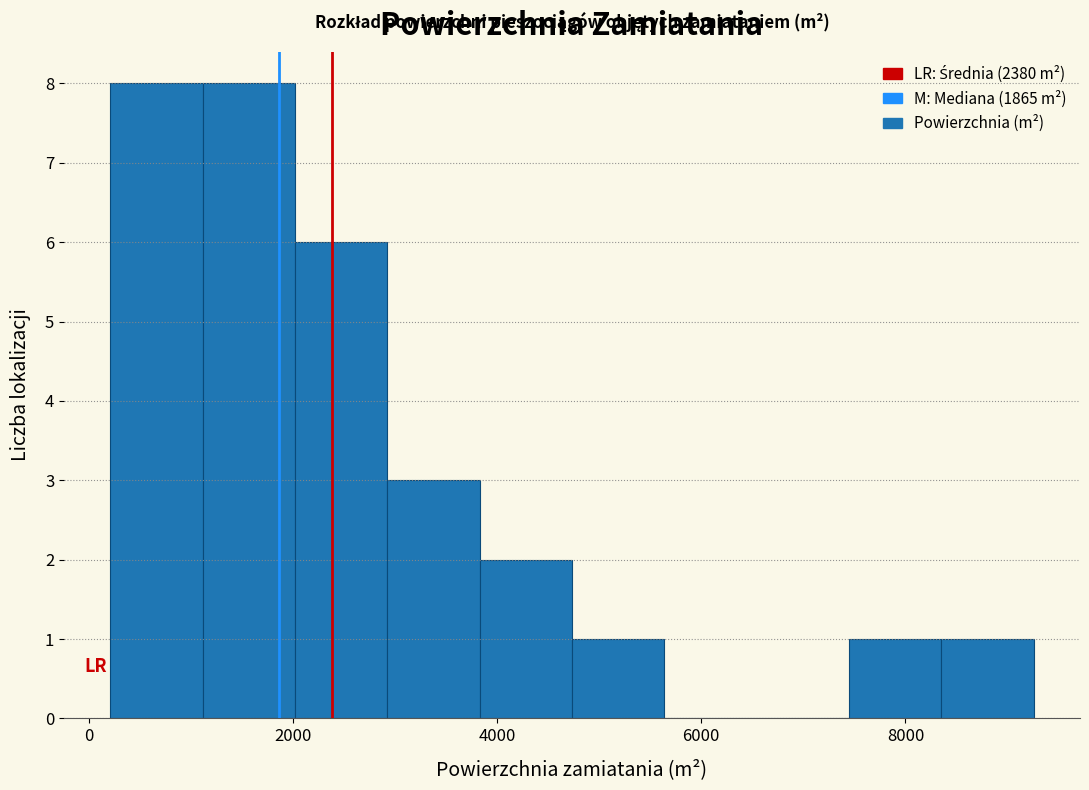

Reading left to right, list every bar in this chart as the range it spans on the x-axis followed by its height. Neither the bar edges nor the heights are printed on the chart, so give them approximately, as read against the axes.

200 to 1200: 8
1200 to 2000: 8
2000 to 3000: 6
3000 to 3800: 3
3800 to 4800: 2
4800 to 5600: 1
5600 to 6600: 0
6600 to 7400: 0
7400 to 8400: 1
8400 to 9200: 1